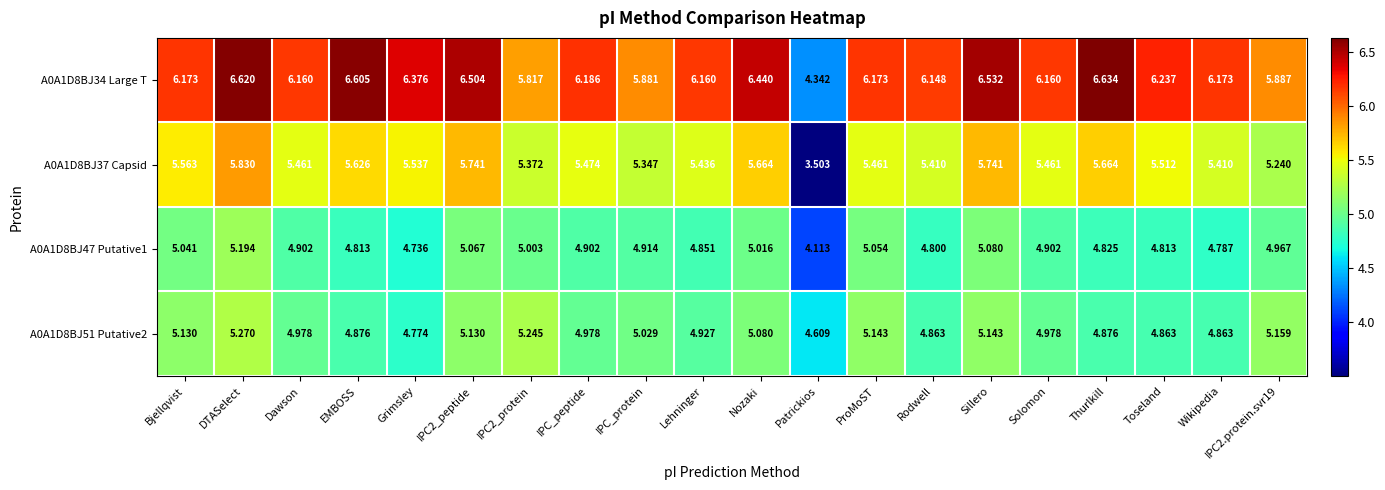

Which category has the lowest value in the A0A1D8BJ34 Large T series?

Patrickios